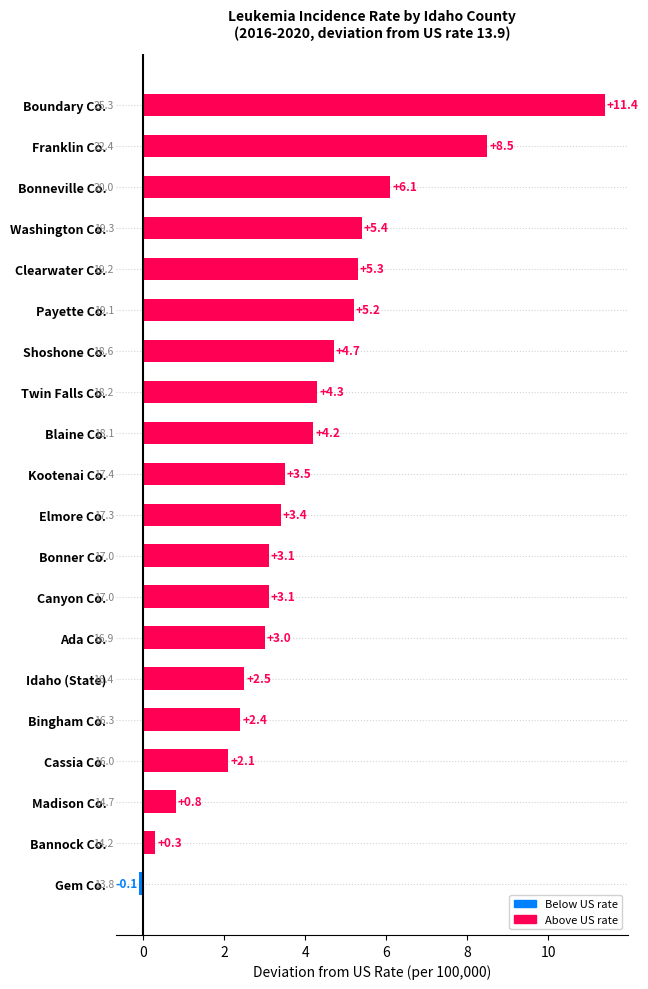

How many series are shown in this chart?

1